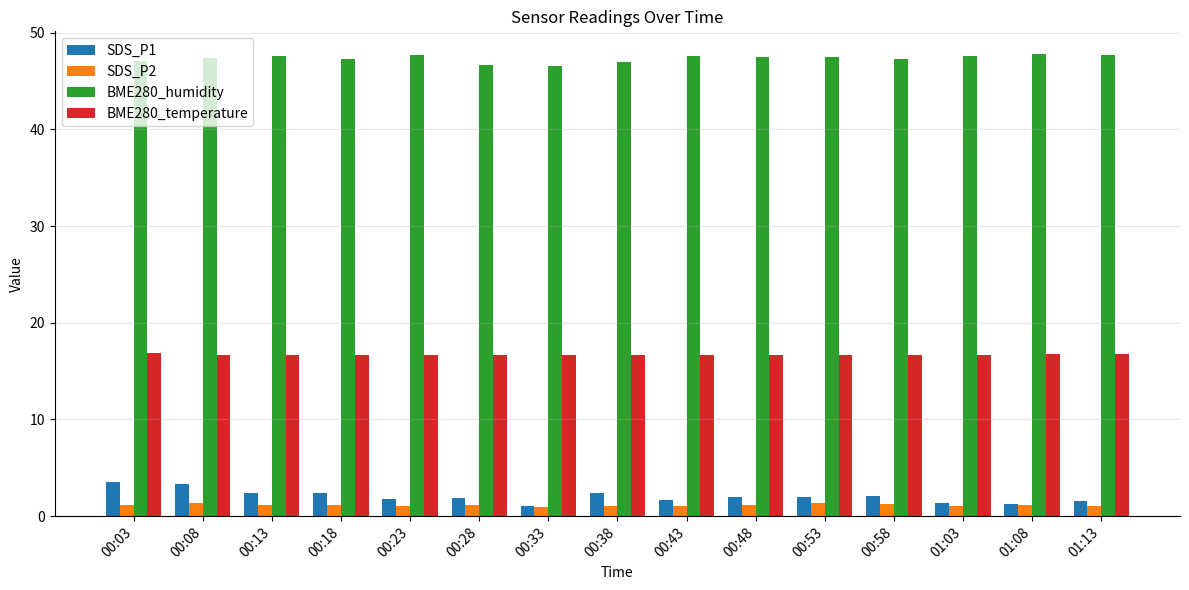

How many groups of bars are there?

15